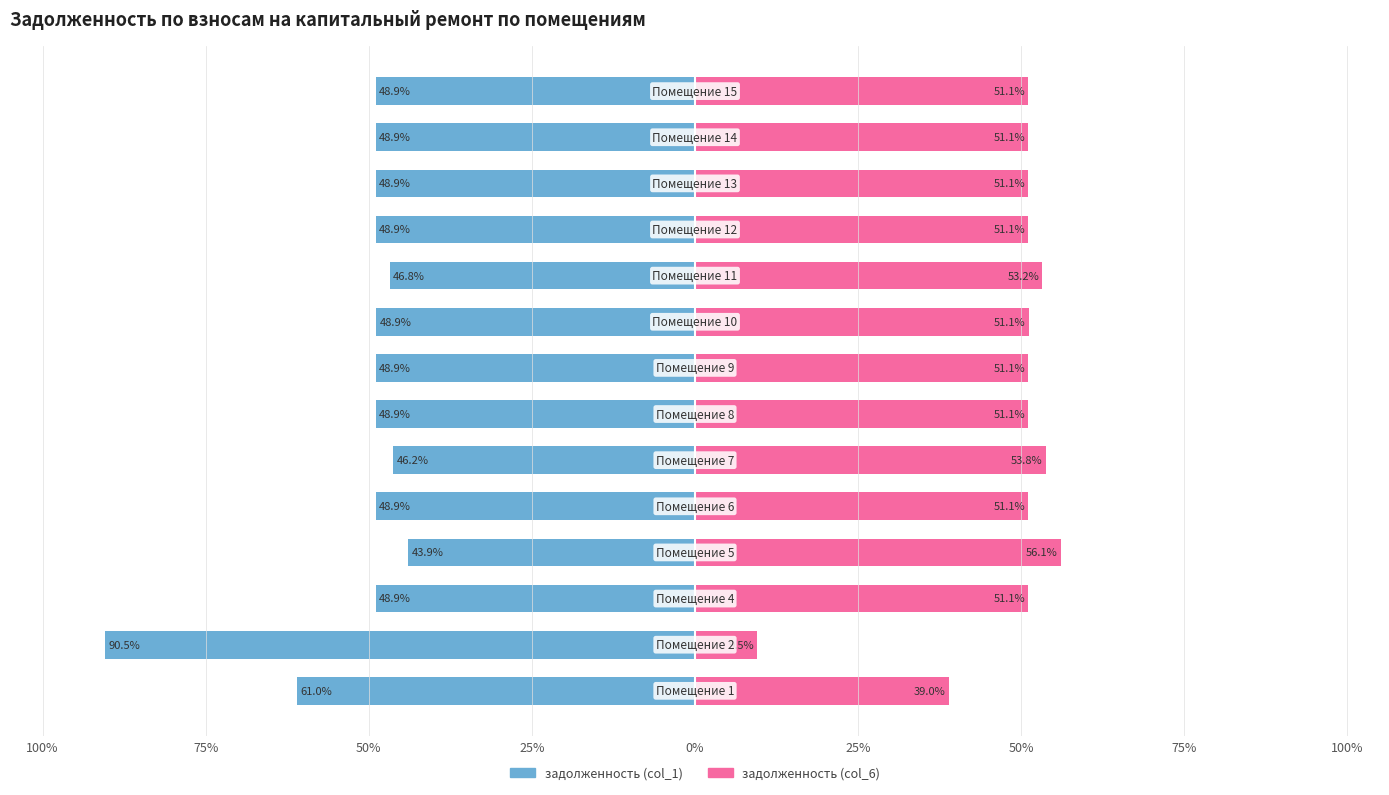

Is it true that задолженность (col_6) equals 51.1 at 13?

True